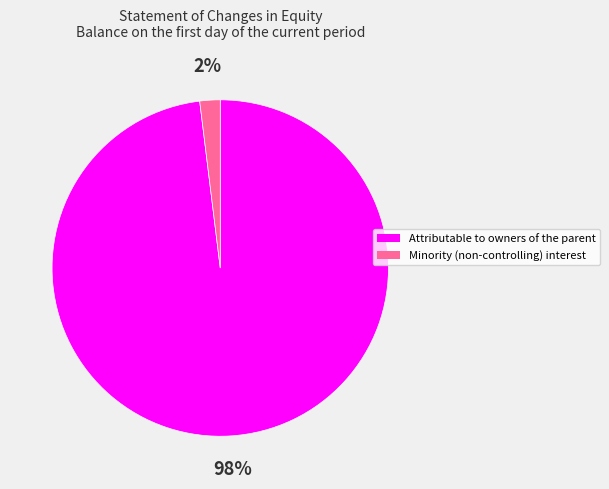

Does Attributable to owners of the parent account for over 50% of the chart?

Yes